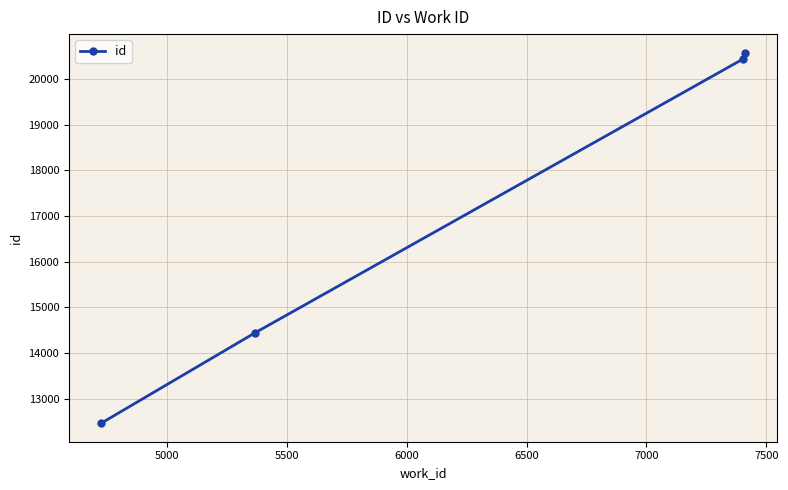

True or false: there are more than 2 points higher than both neighbors.

False